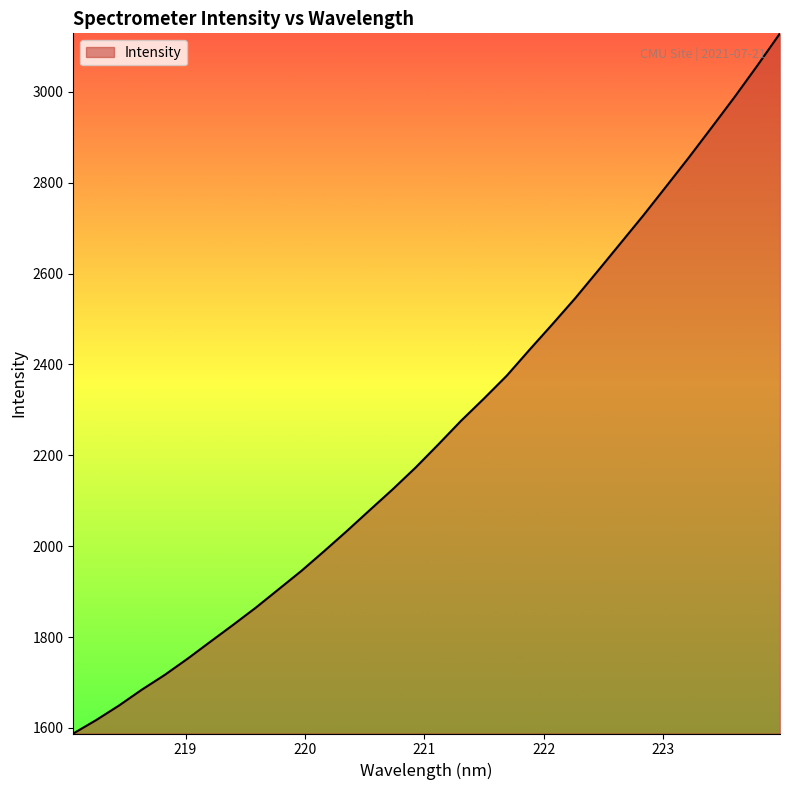

True or false: the data has more than 1 interior local peaks.

False